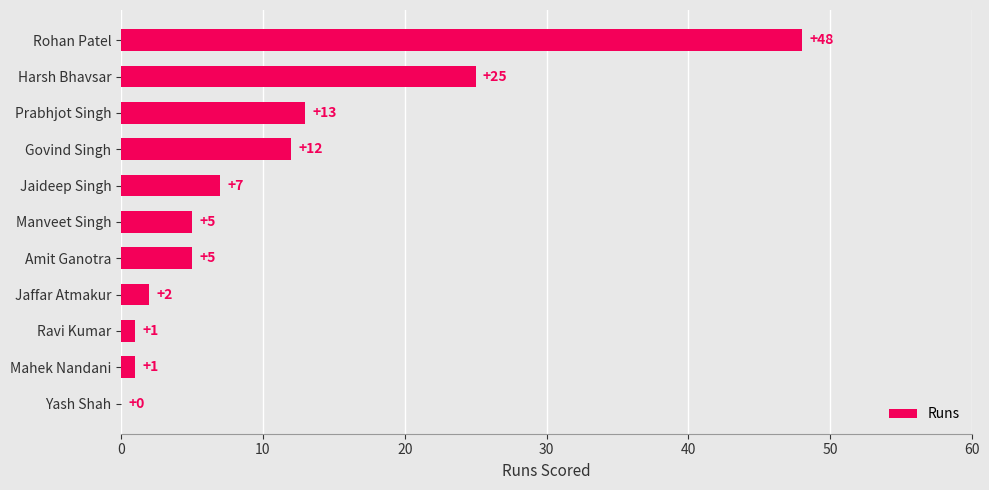

Is it true that the value at Rohan Patel is 48?

True